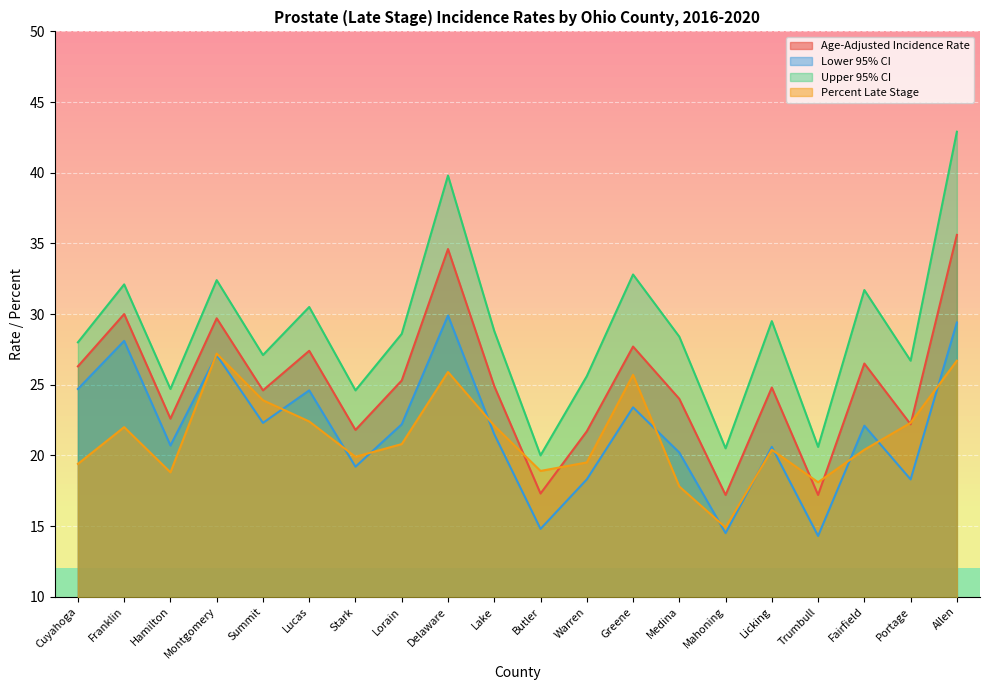

What are all the series names shown in the legend?

Age-Adjusted Incidence Rate, Lower 95% CI, Upper 95% CI, Percent Late Stage